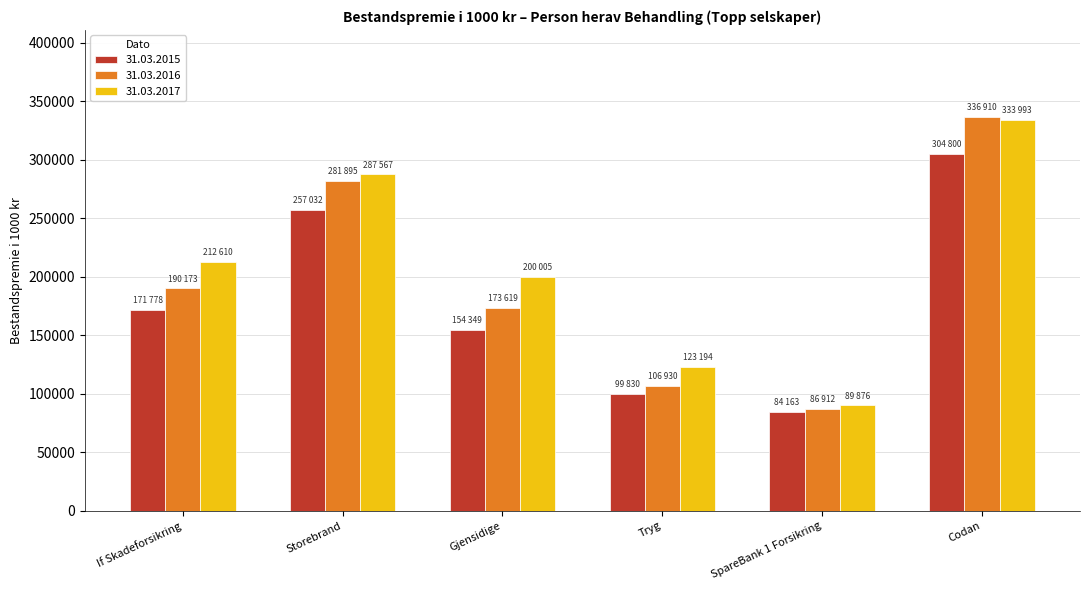

At Gjensidige, list the series in order from smallest to largest.

31.03.2015, 31.03.2016, 31.03.2017